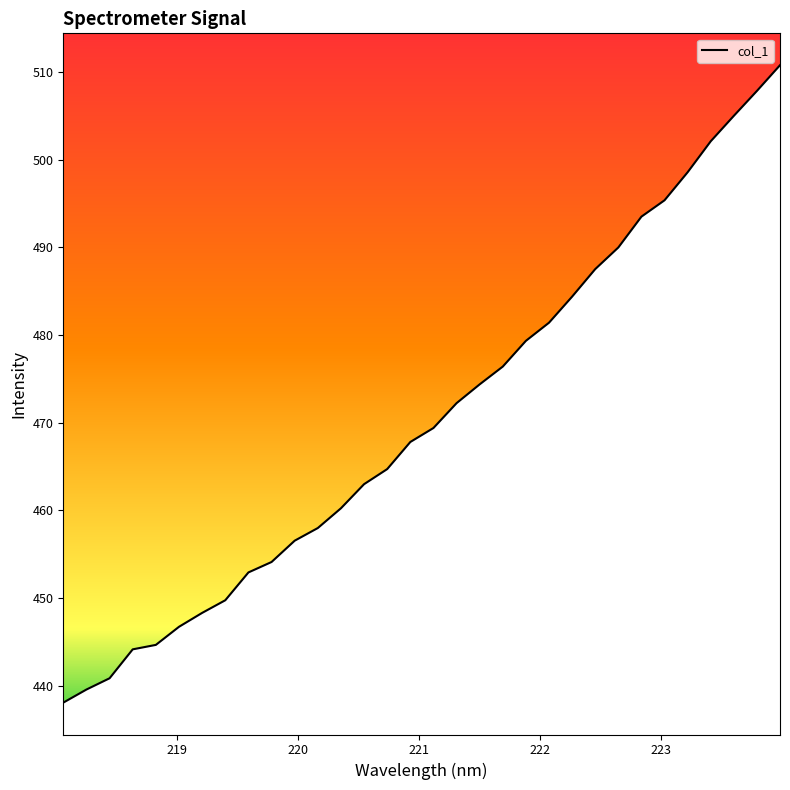

What is the smallest value displayed?

438.1